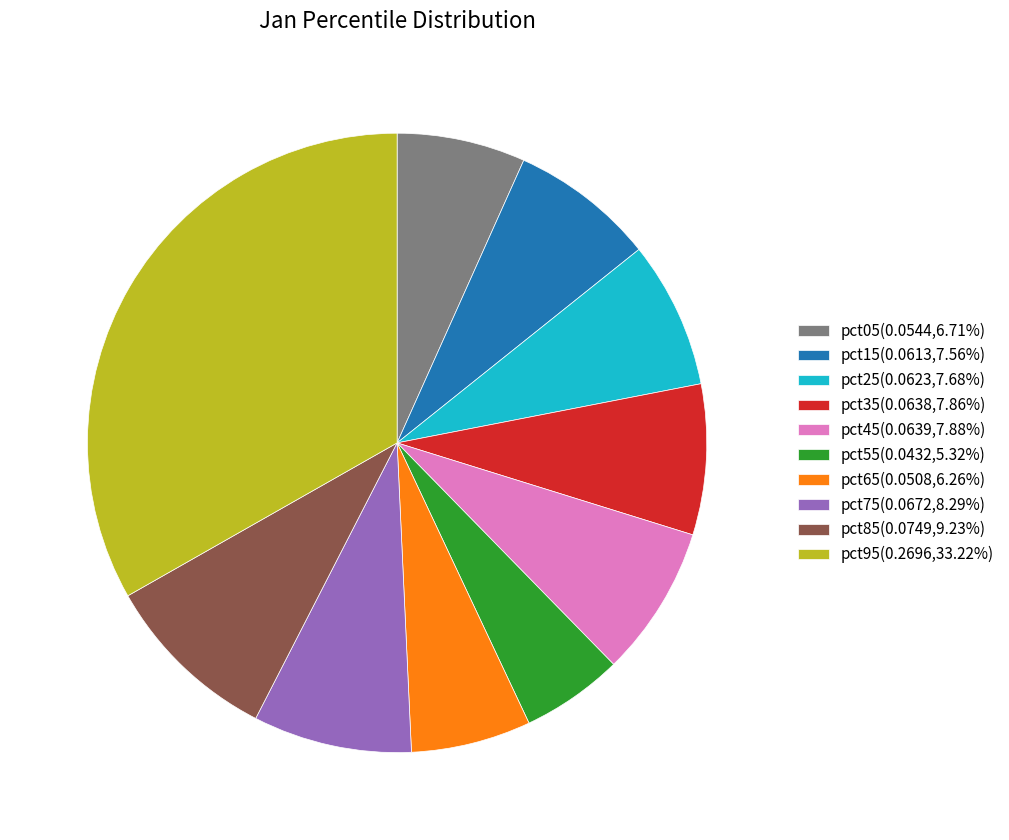

What is the largest slice in the pie chart?

pct95